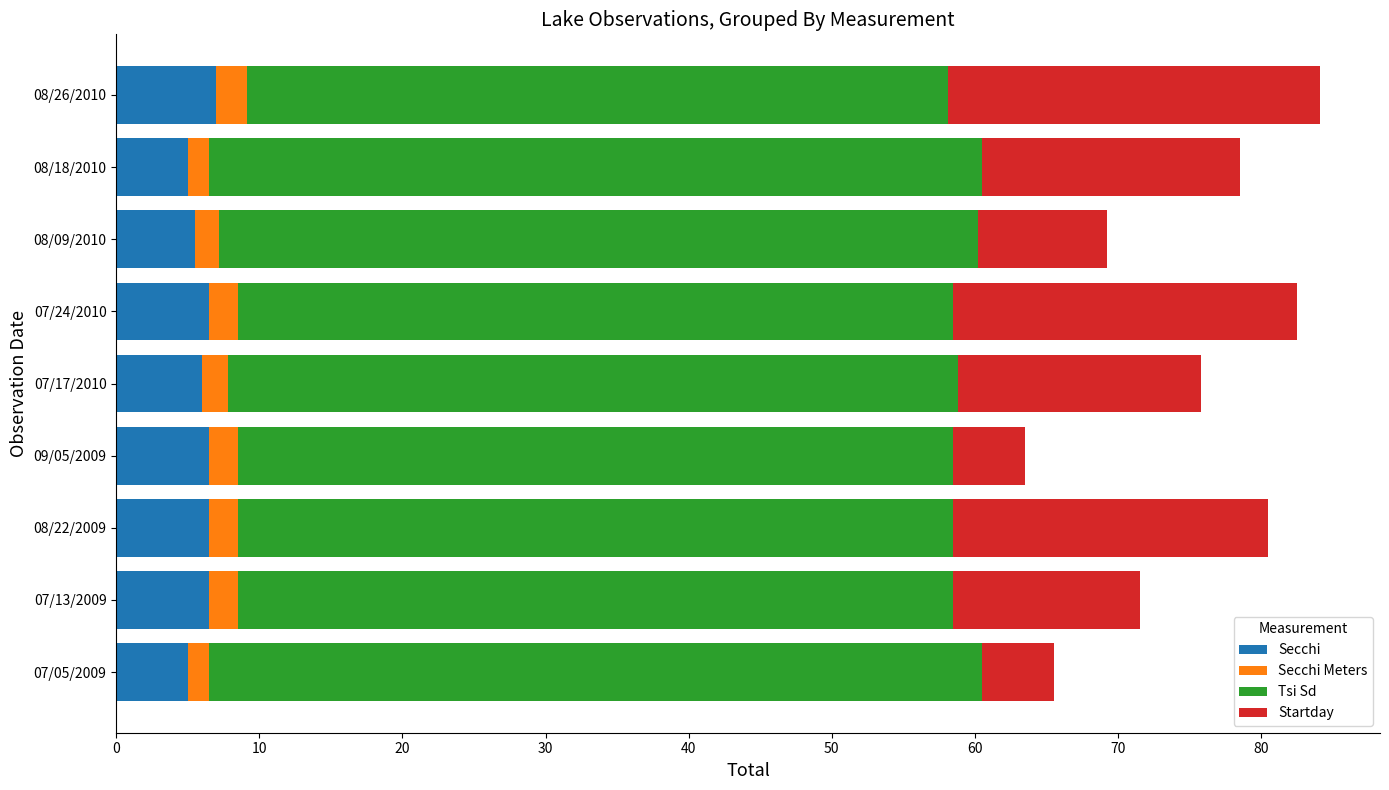

What is the minimum value for Secchi?

5.0